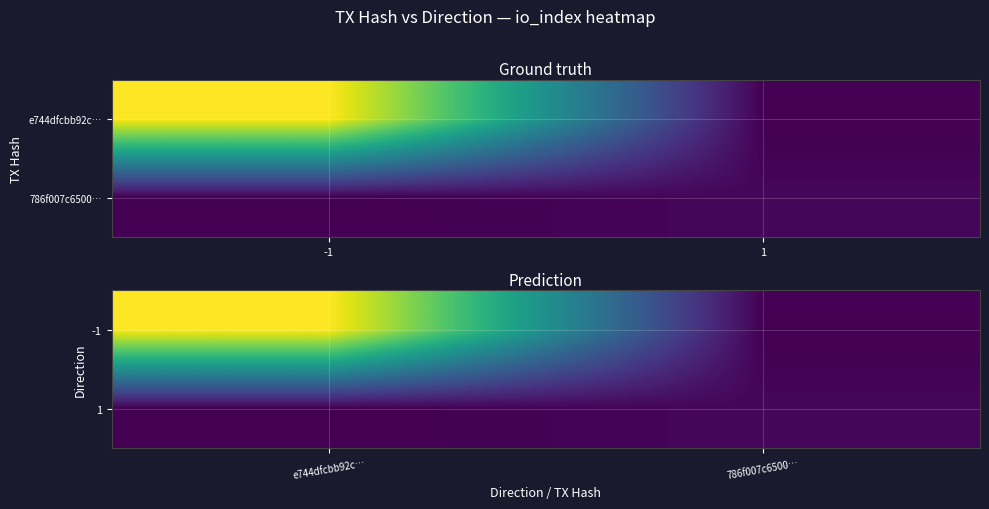

Rank the series at e744dfcbb92c… from highest to lowest value.

-1, 1